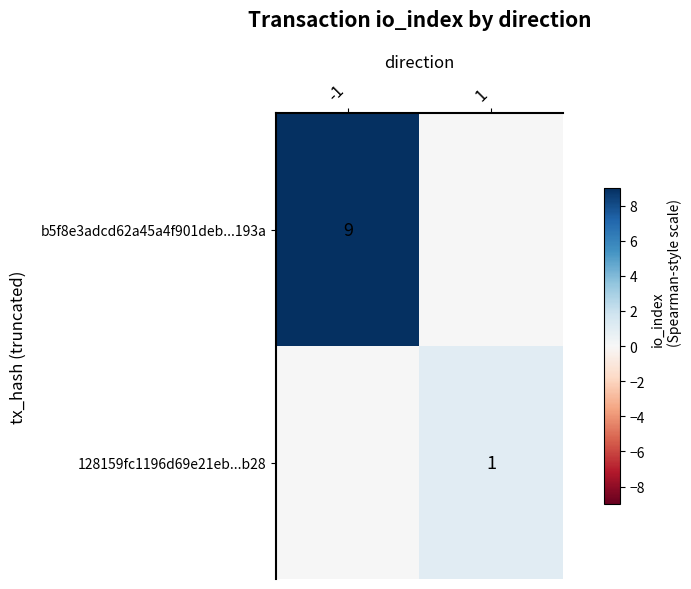

Is it true that b5f8e3adcd62a45a4f901deb...193a equals 5 at -1?

False